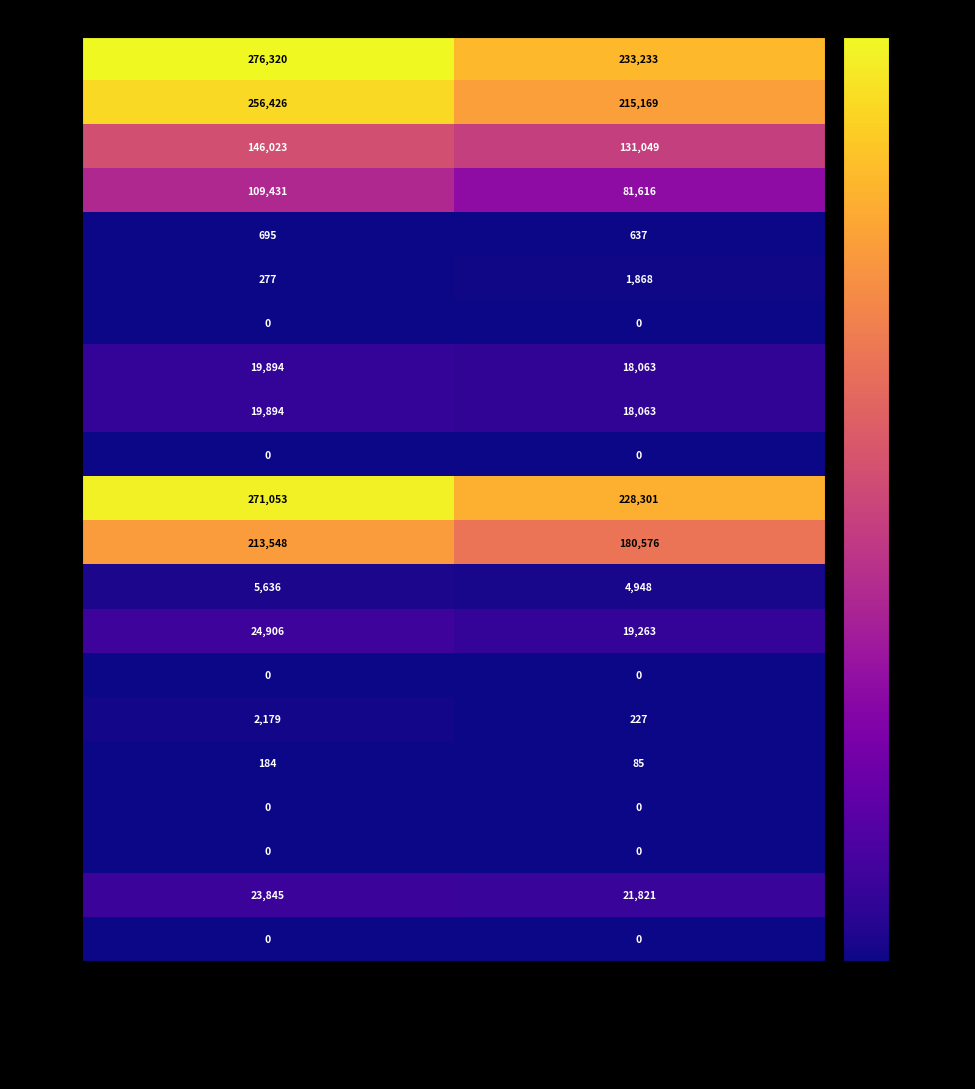

Which series has the largest total across all categories?

A.